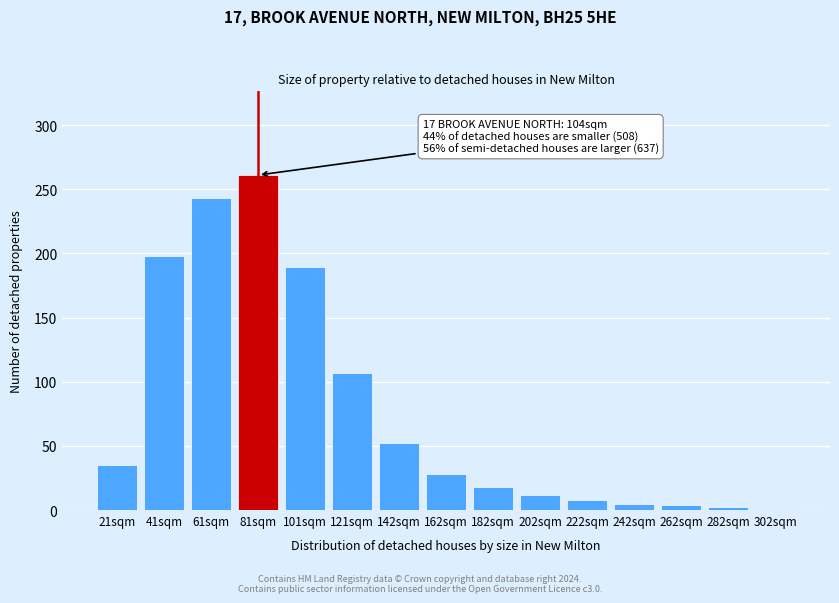

Where is the data nearest to the value 131?

121sqm